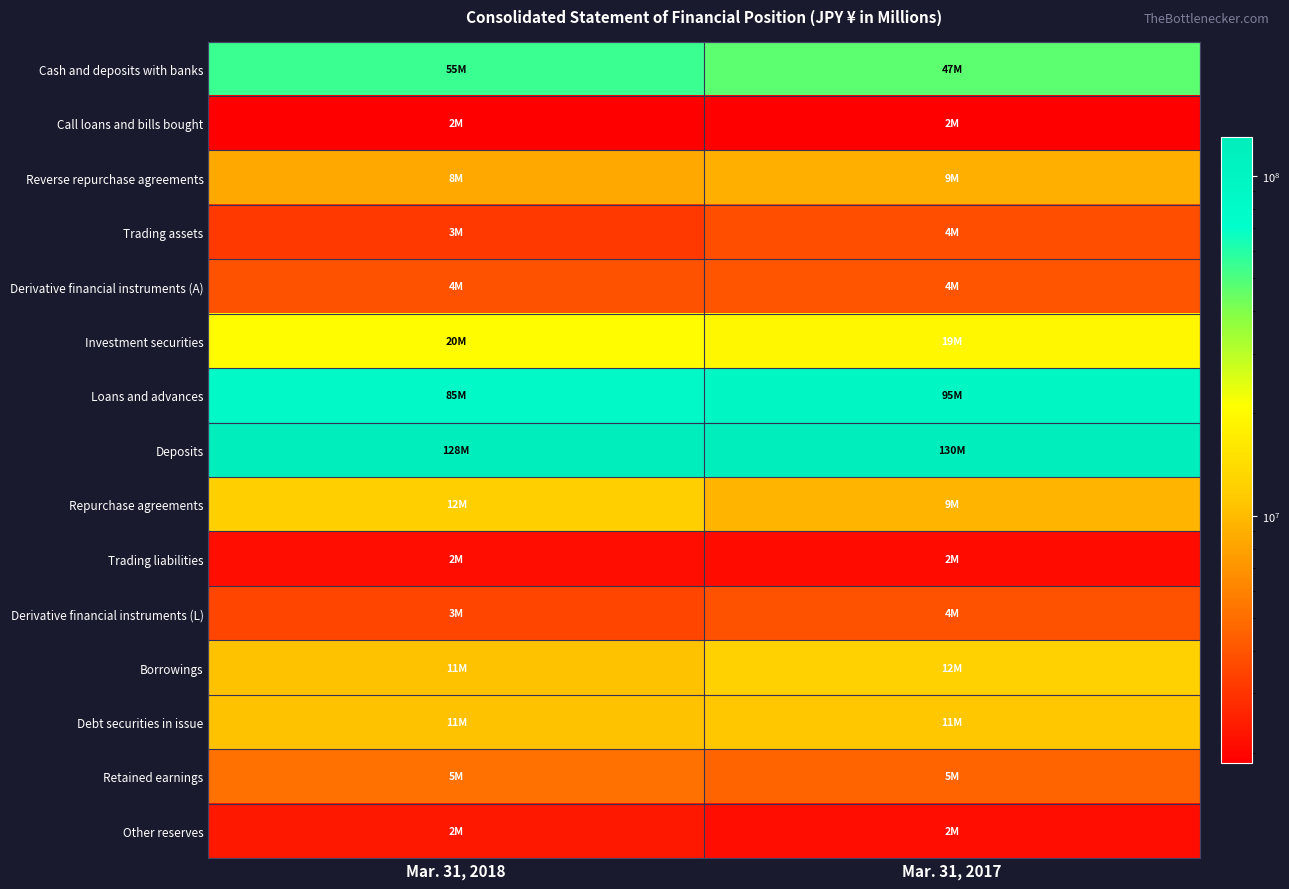

Reading right to left, extract all data points from this chart.

Cash and deposits with banks: Mar. 31, 2017=47330155	Mar. 31, 2018=54696069
Call loans and bills bought: Mar. 31, 2017=1872209	Mar. 31, 2018=1881880
Reverse repurchase agreements: Mar. 31, 2017=8924385	Mar. 31, 2018=8491703
Trading assets: Mar. 31, 2017=3776671	Mar. 31, 2018=3169123
Derivative financial instruments (A): Mar. 31, 2017=4063982	Mar. 31, 2018=3885271
Investment securities: Mar. 31, 2017=19073937	Mar. 31, 2018=20495075
Loans and advances: Mar. 31, 2017=95273845	Mar. 31, 2018=85129070
Deposits: Mar. 31, 2017=130295290	Mar. 31, 2018=128461527
Repurchase agreements: Mar. 31, 2017=9424506	Mar. 31, 2018=12022593
Trading liabilities: Mar. 31, 2017=2071584	Mar. 31, 2018=2143899
Derivative financial instruments (L): Mar. 31, 2017=3889694	Mar. 31, 2018=3498016
Borrowings: Mar. 31, 2017=12245943	Mar. 31, 2018=10652481
Debt securities in issue: Mar. 31, 2017=11165623	Mar. 31, 2018=10569117
Retained earnings: Mar. 31, 2017=4609496	Mar. 31, 2018=5149193
Other reserves: Mar. 31, 2017=2134042	Mar. 31, 2018=2324349